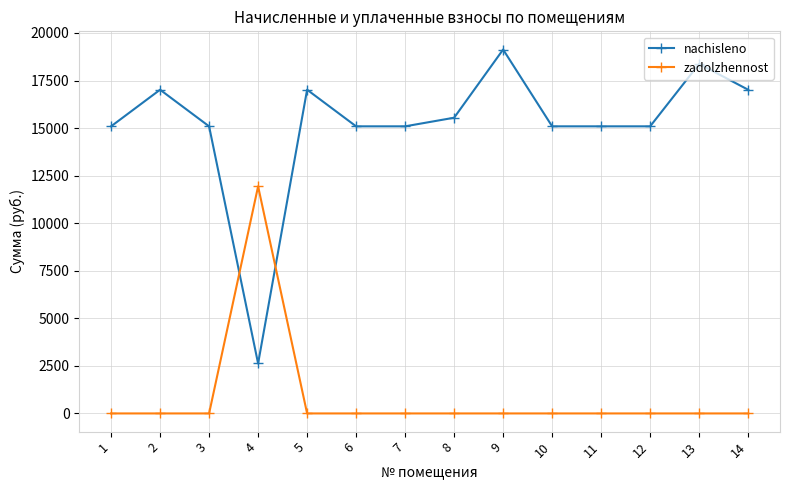

Which series has the largest range (max minus min)?

nachisleno